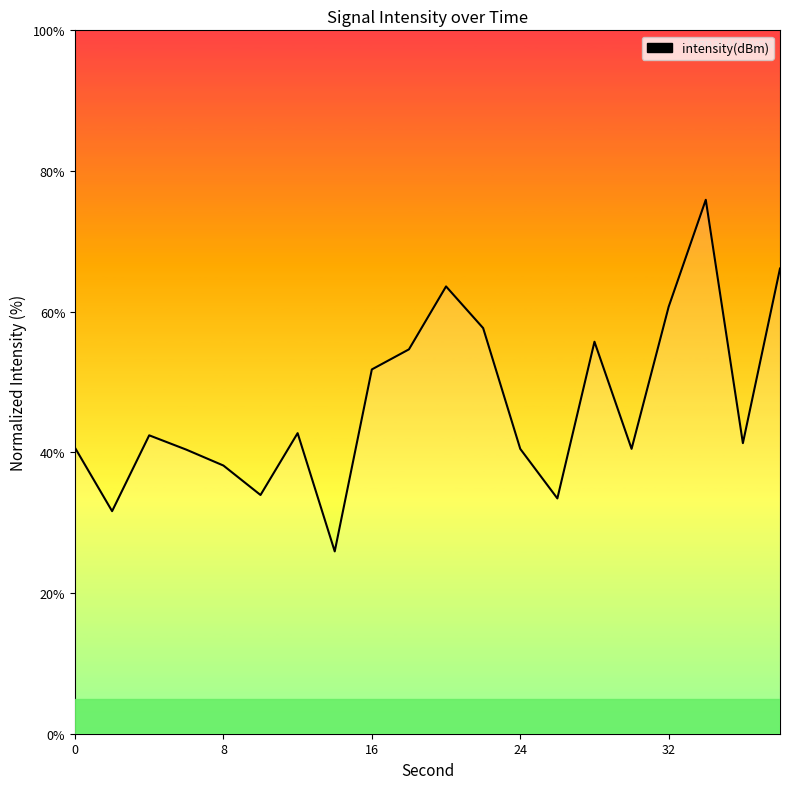

What is the greatest value displayed?

75.9